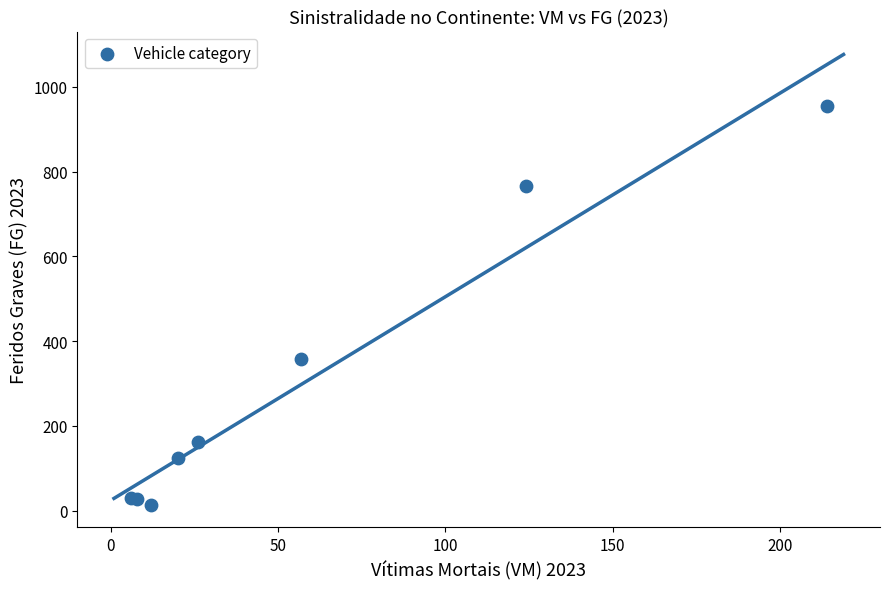

What Y value in the scatter plot is closest to 484?

359